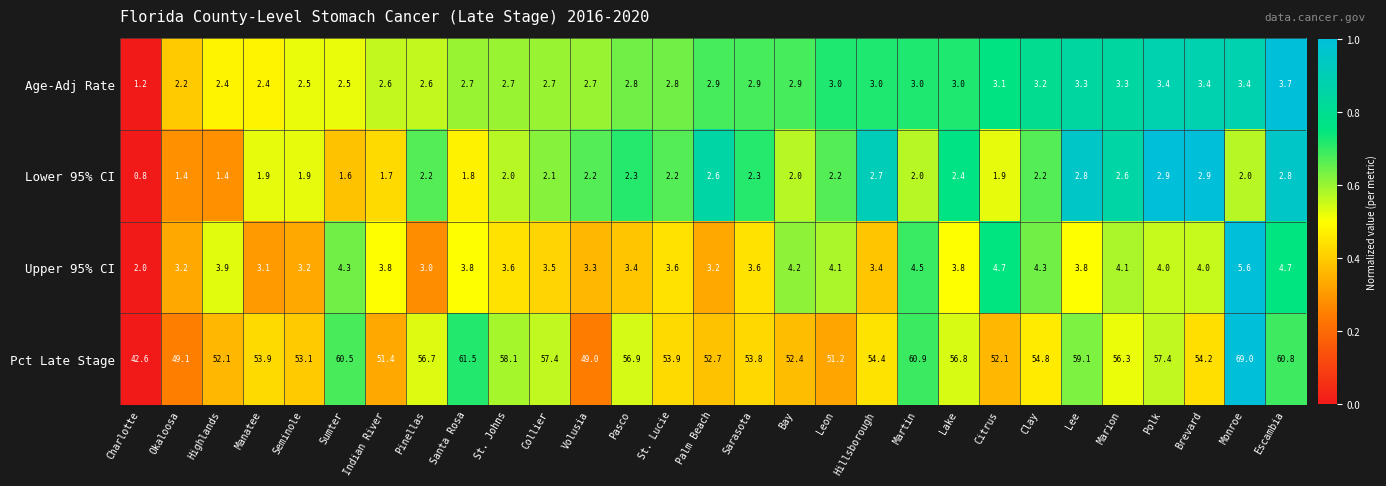

What is the difference between the highest and lowest values at Escambia?

58.0